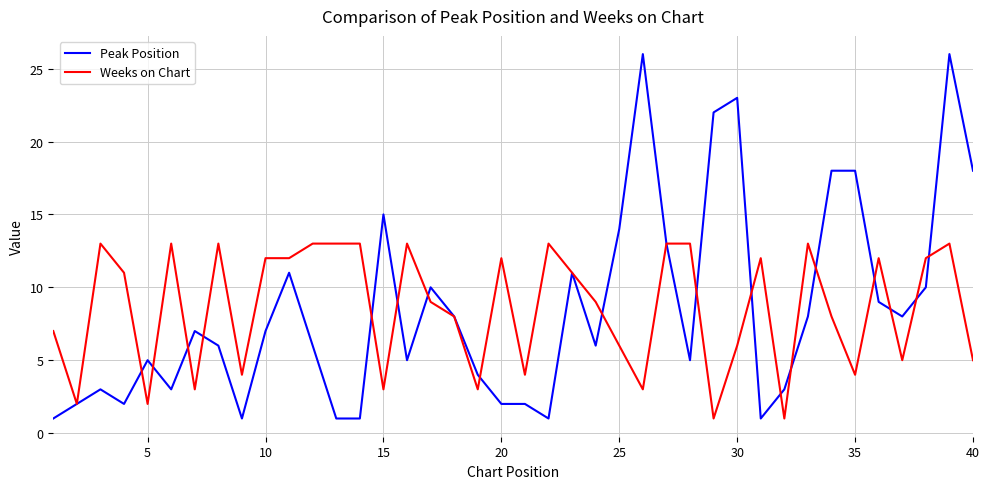

Which series has the largest range (max minus min)?

Peak Position